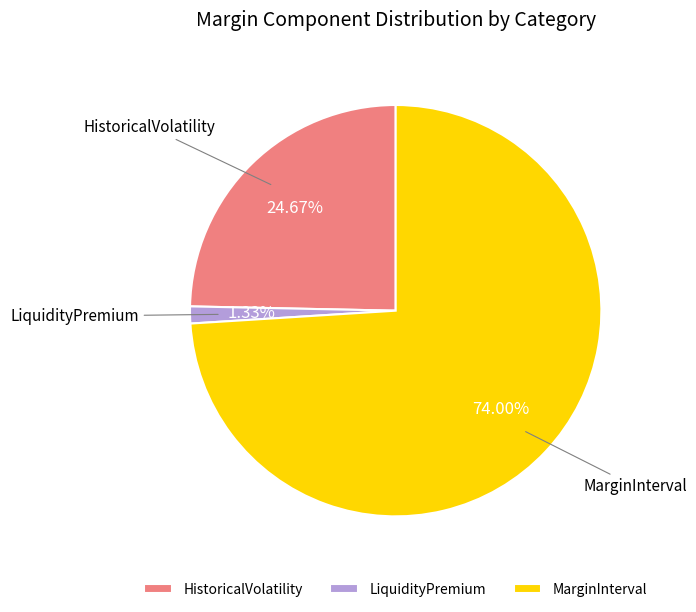

Between LiquidityPremium and HistoricalVolatility, which is larger?

HistoricalVolatility